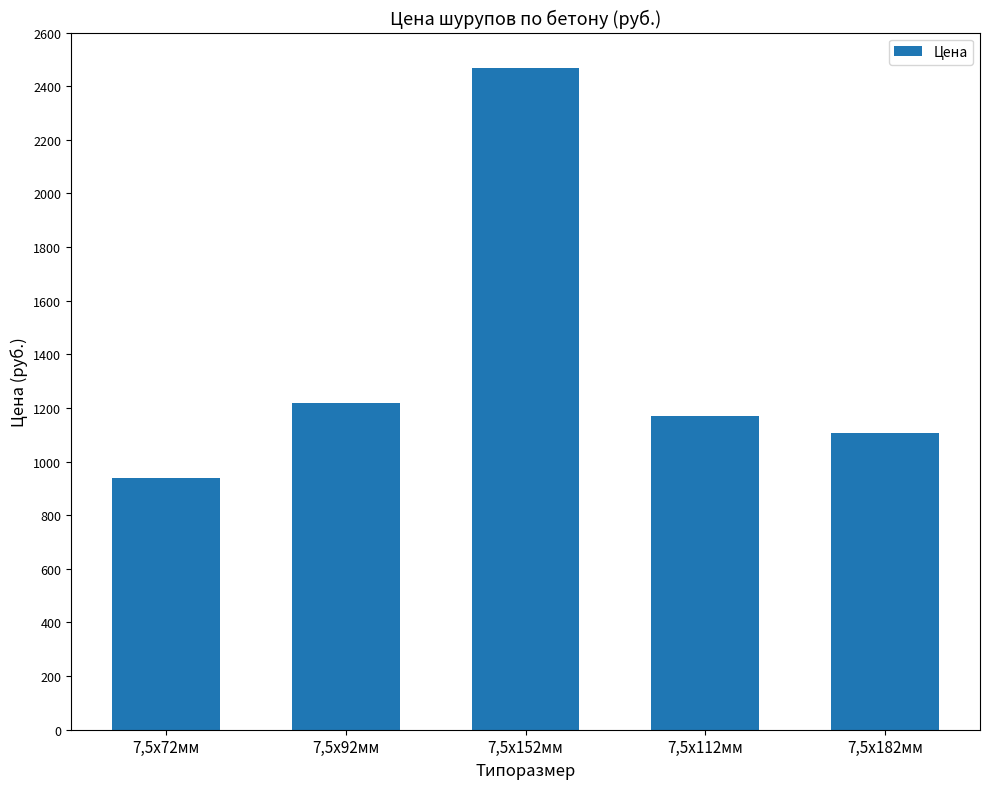

How many categories are shown in the chart?

5